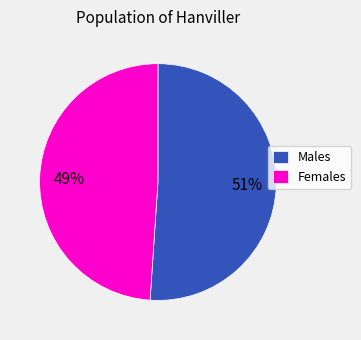

Between Males and Females, which is larger?

Males